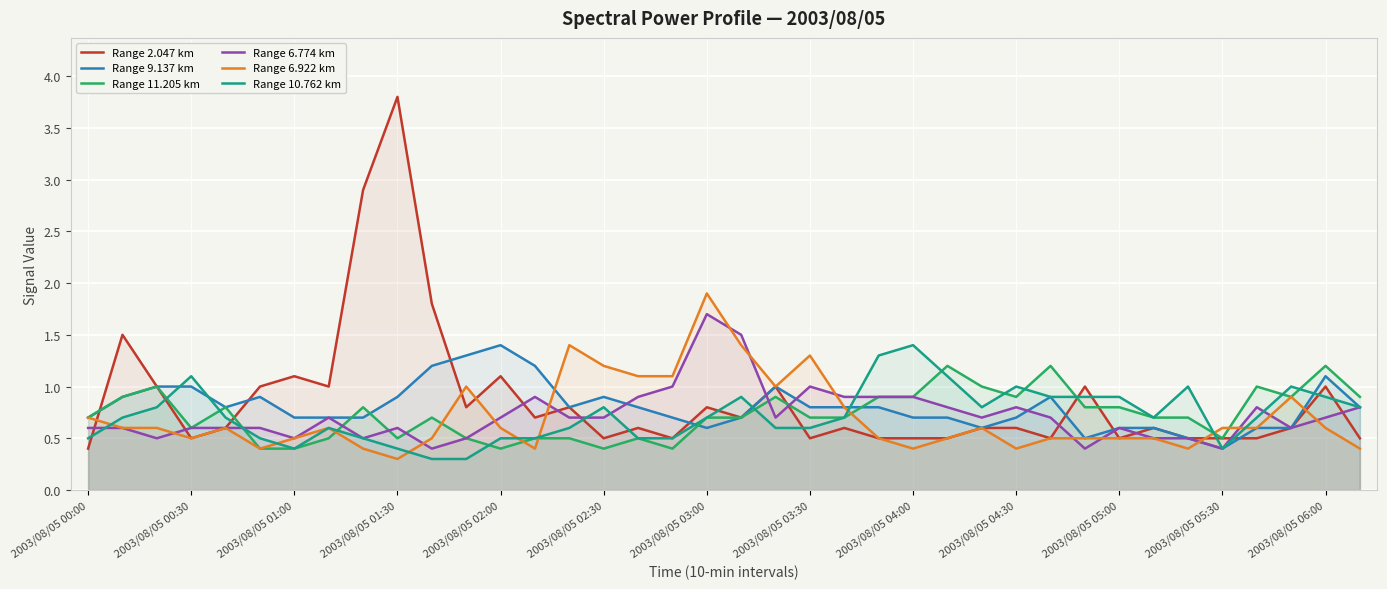

What is the value of the Range 9.137 km point at the 9th from the left?

0.7